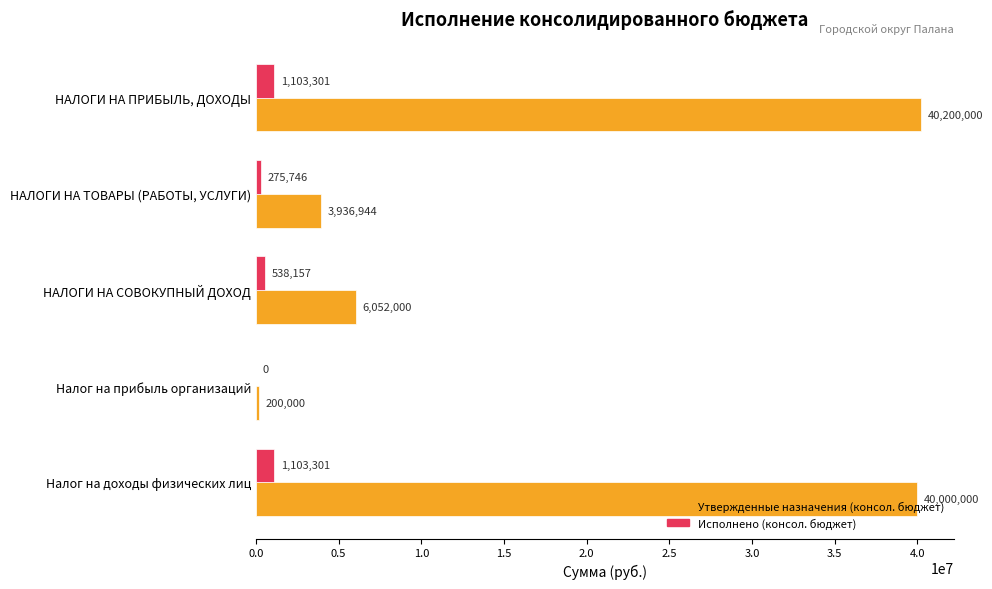

Between НАЛОГИ НА ПРИБЫЛЬ, ДОХОДЫ and НАЛОГИ НА СОВОКУПНЫЙ ДОХОД, which series saw the biggest shift?

Утвержденные назначения (консол. бюджет)